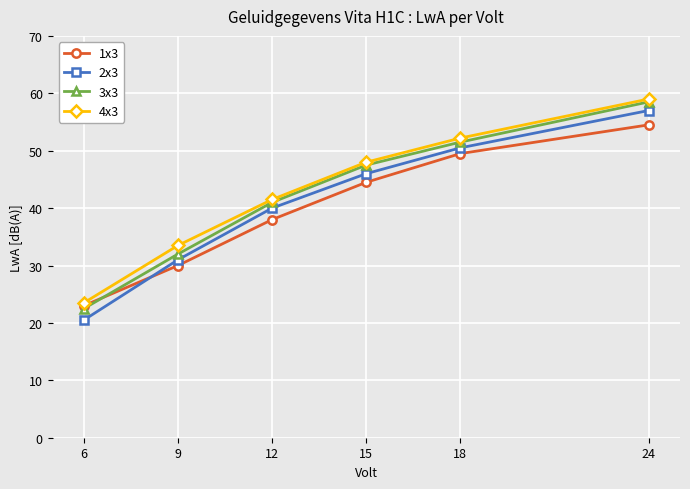

Is it true that 1x3 equals 54.5 at 24?

True